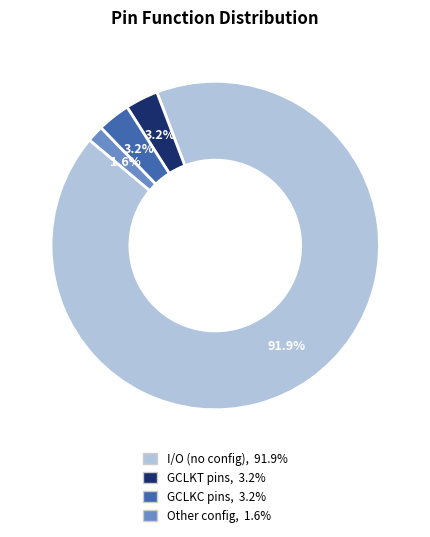

Which has a higher value, I/O or Other?

I/O